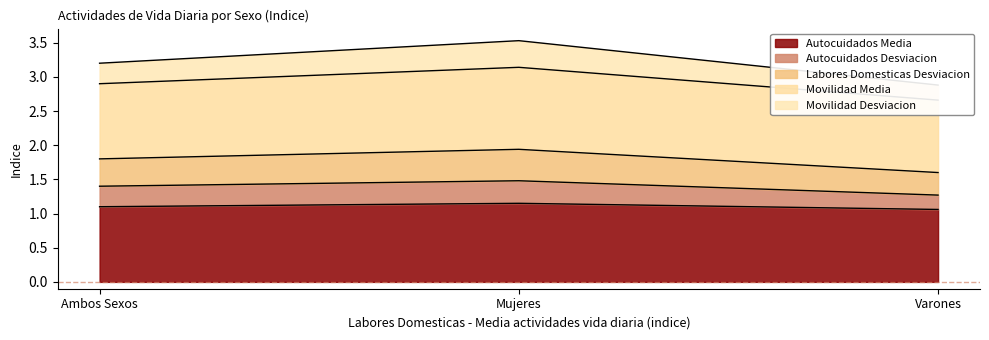

Which label corresponds to the largest value in the chart?

Mujeres